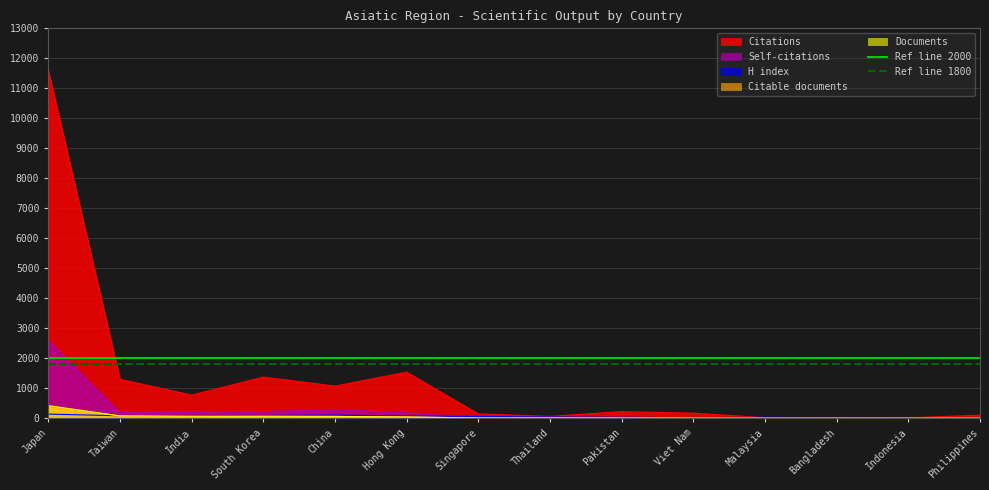

Is it true that Citations equals 1371 at South Korea?

True